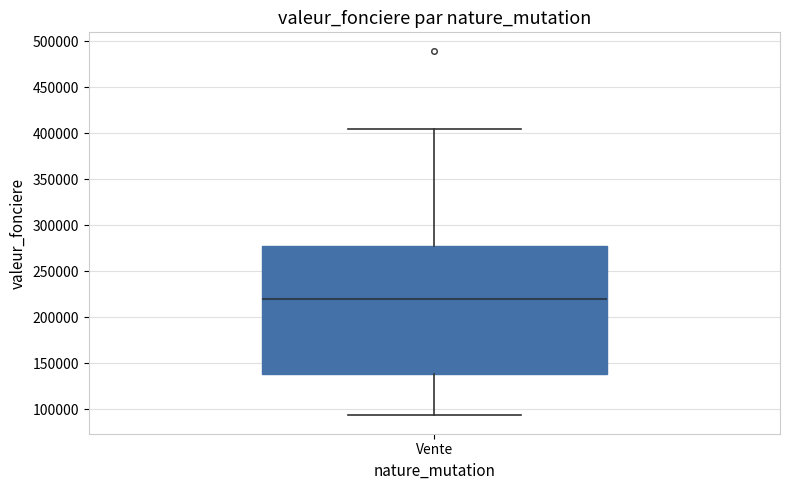

Transcribe this box plot: give where the median line is, the range the box spans, and where the two whiskers end, as read against the y-axis. The values are not printed on the chart, so give them approximately, as read against the axis.

median 220000, box 140000 to 280000, whiskers 95000 to 405000